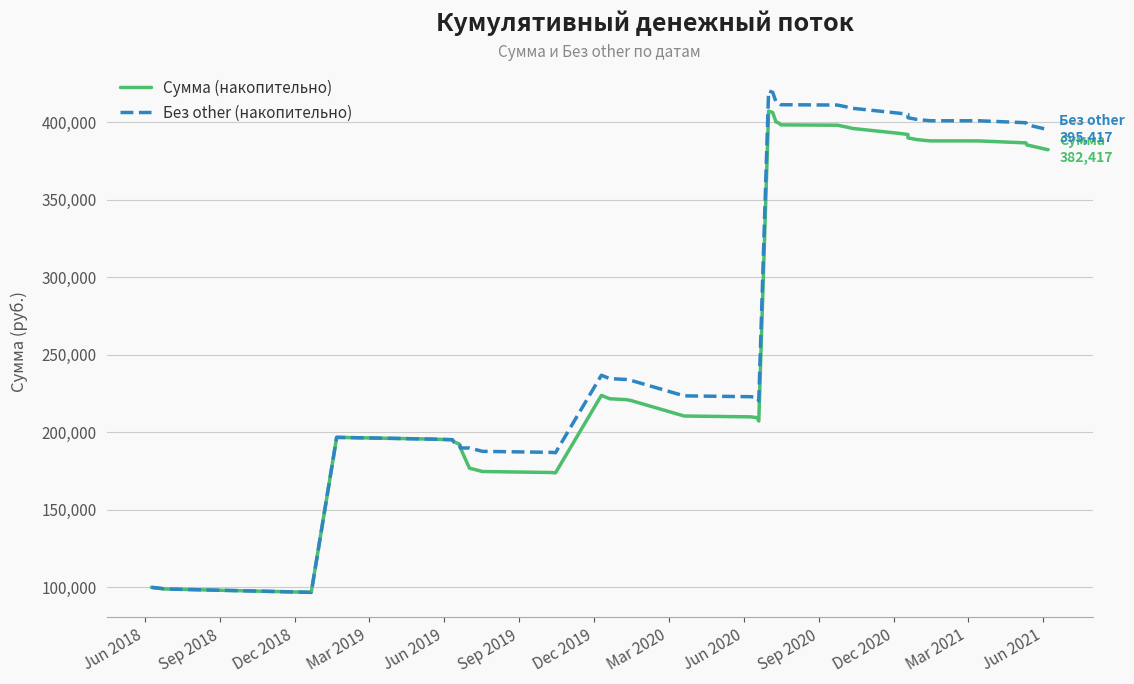

Is this an area chart (filled region under the line)?

No